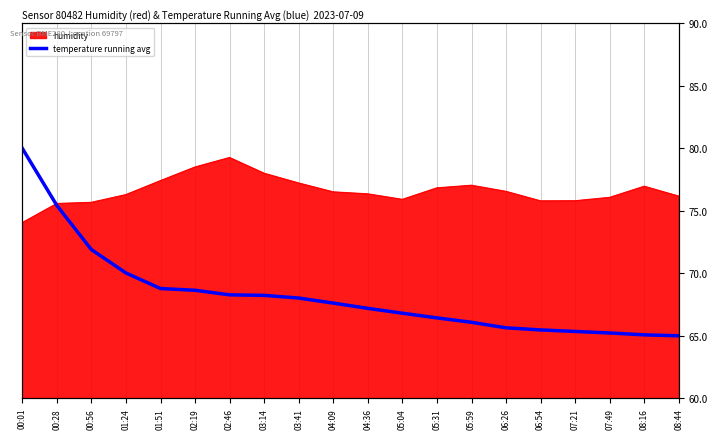

What value does the data have at 03:14?

68.2